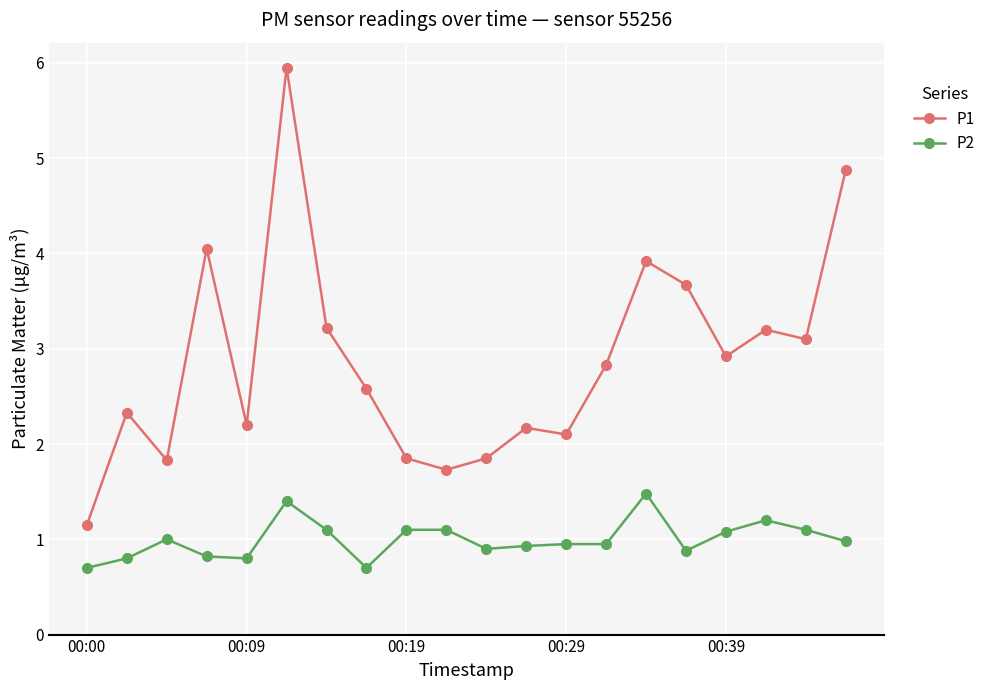

True or false: P2 and P1 cross at least once.

False